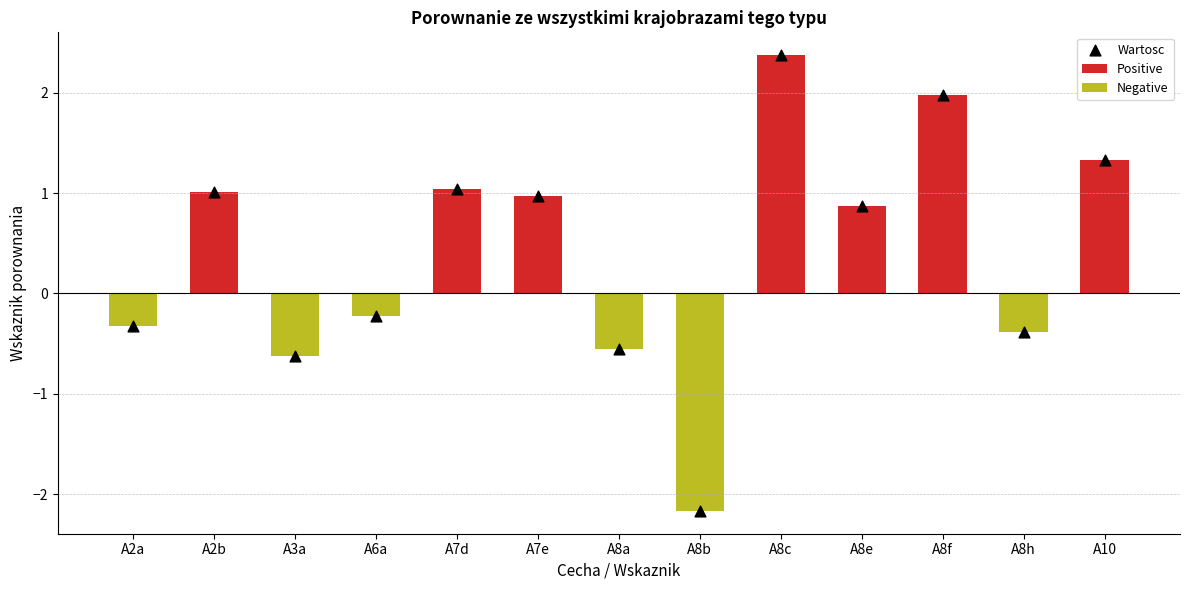

Which series contains the highest Y value?

Positive